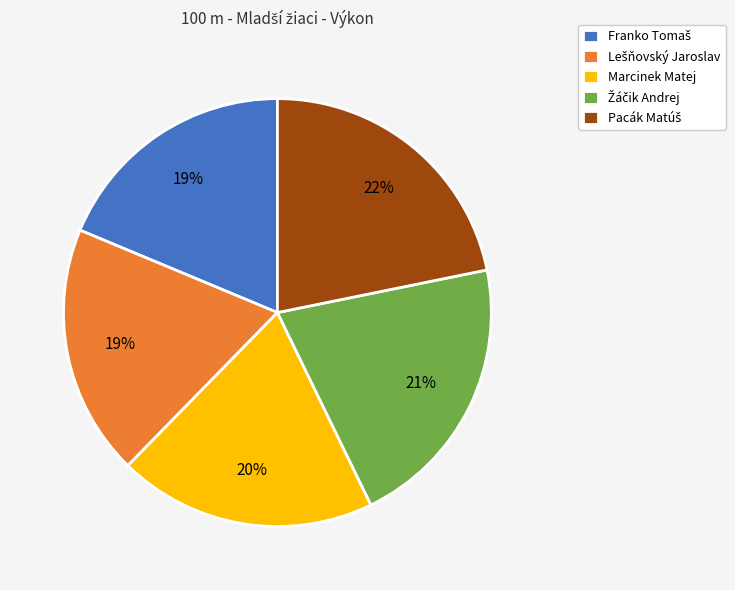

To the nearest percent, what is the difference between the largest and smallest slice percentages?

3%